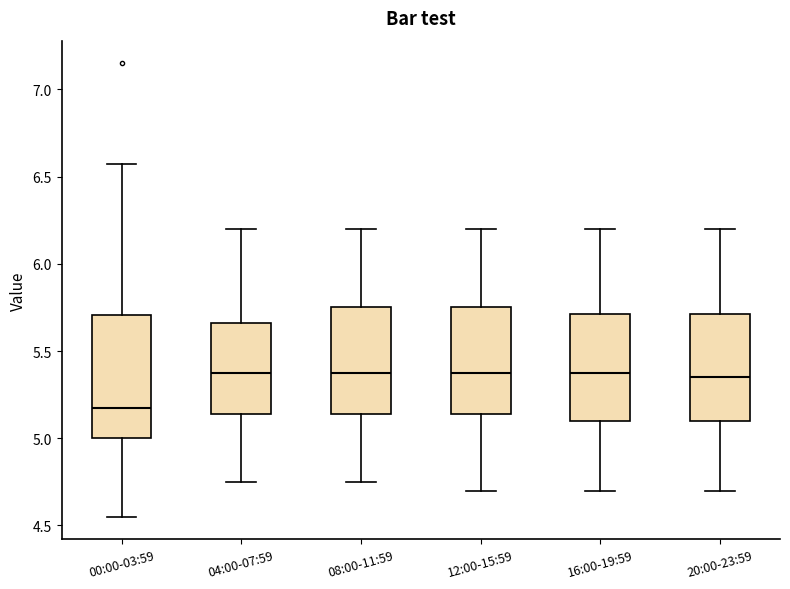

Reading left to right, transcribe this box plot: for each box, give where its median line is, the range the box spans, and where its two whiskers end, as read against the y-axis. The values are not printed on the chart, so give them approximately, as read against the axis.

00:00-03:59: median 5.20, box 5.00 to 5.70, whiskers 4.55 to 6.55
04:00-07:59: median 5.40, box 5.15 to 5.65, whiskers 4.75 to 6.20
08:00-11:59: median 5.40, box 5.15 to 5.75, whiskers 4.75 to 6.20
12:00-15:59: median 5.40, box 5.15 to 5.75, whiskers 4.70 to 6.20
16:00-19:59: median 5.40, box 5.10 to 5.70, whiskers 4.70 to 6.20
20:00-23:59: median 5.35, box 5.10 to 5.70, whiskers 4.70 to 6.20